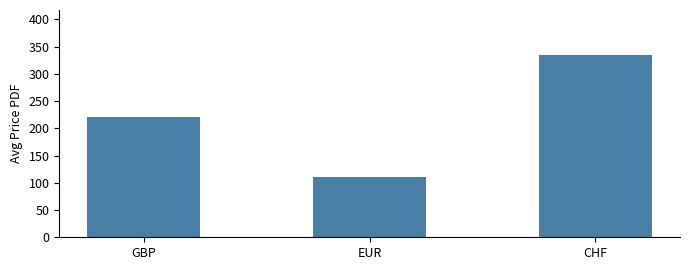

How many values are below 221?

1